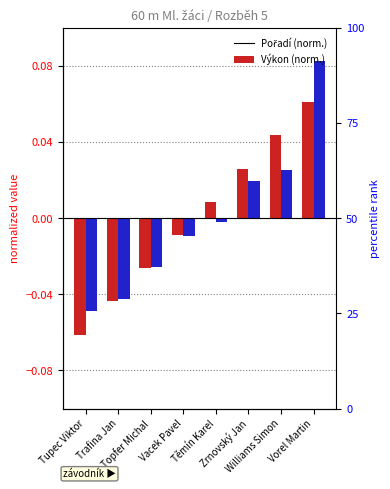

What is the smallest value displayed?

-0.1